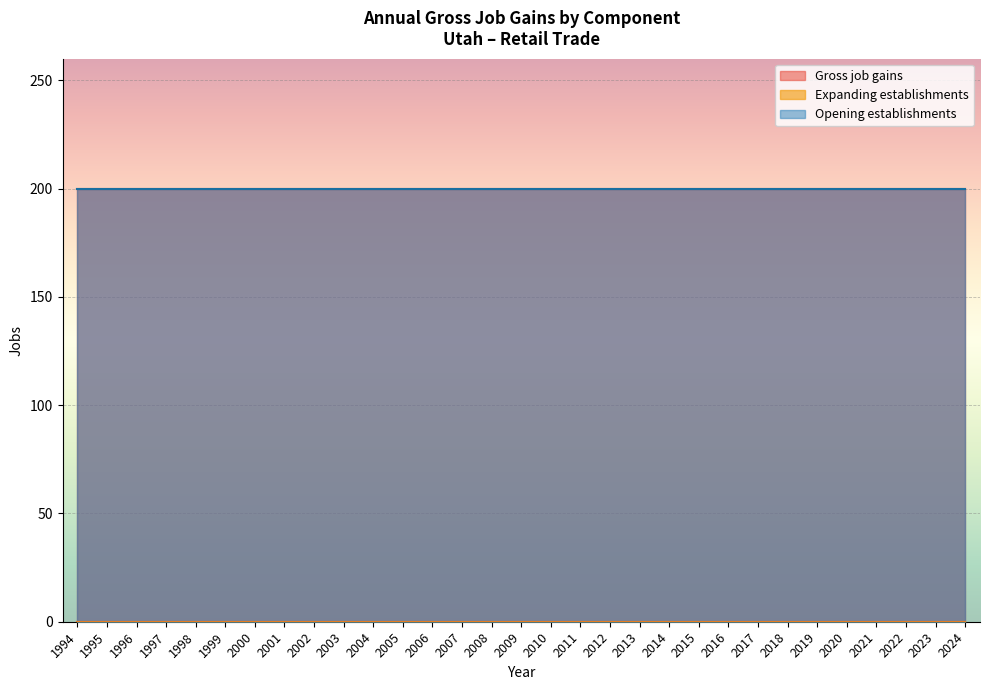

The Opening establishments series shows 104 at 1996. True or false?

False